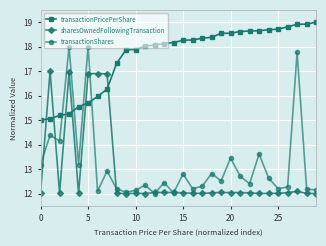

Which series has the largest total across all categories?

transactionPricePerShare